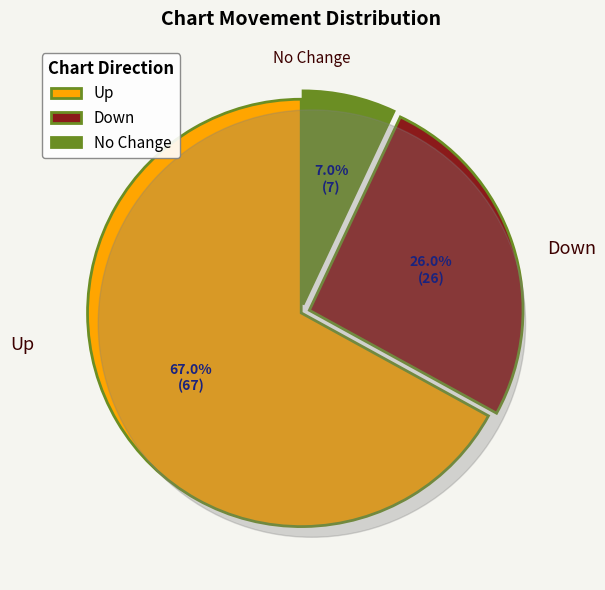

Does - account for over 50% of the chart?

No